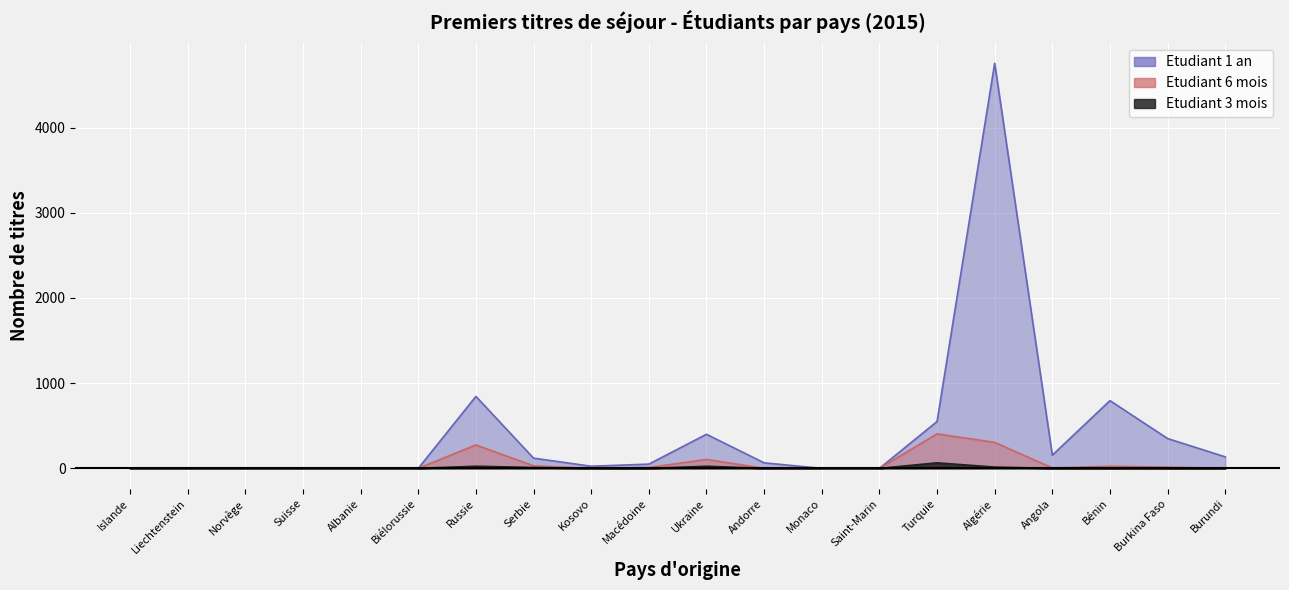

What is the highest value of the Etudiant_6m series?

405